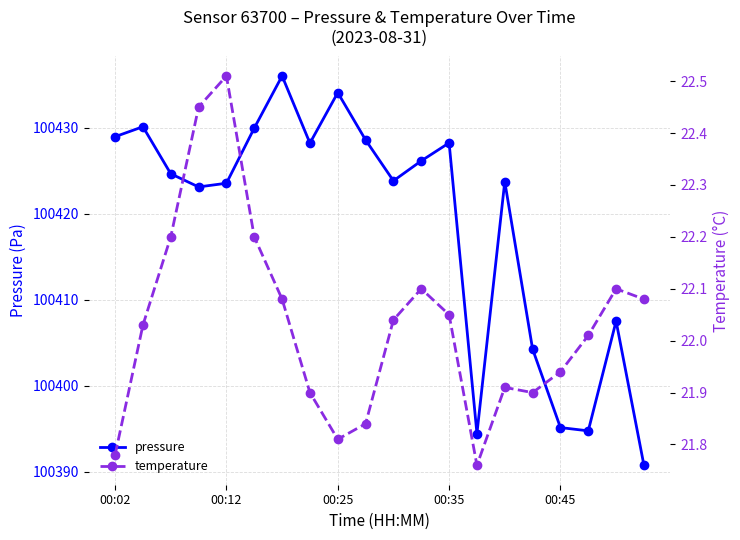

The pressure series shows 100423.8 at 10. True or false?

True